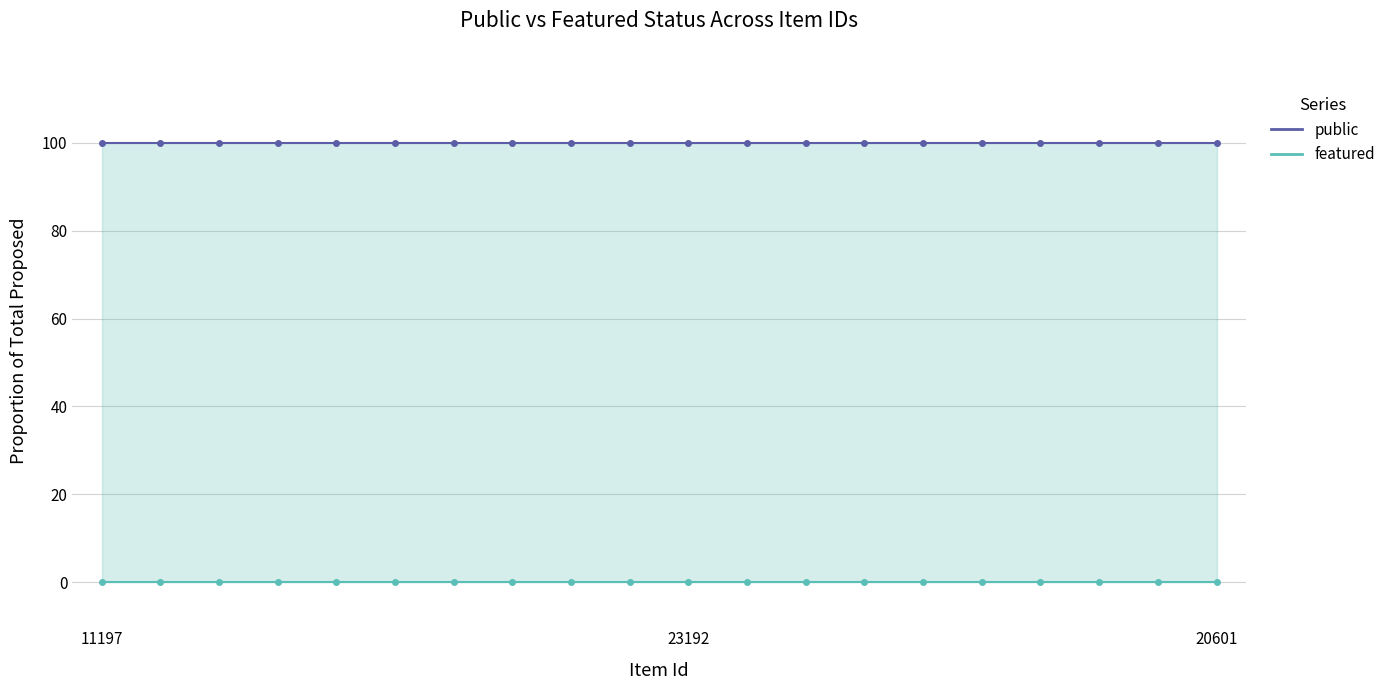

True or false: featured and public cross at least once.

False